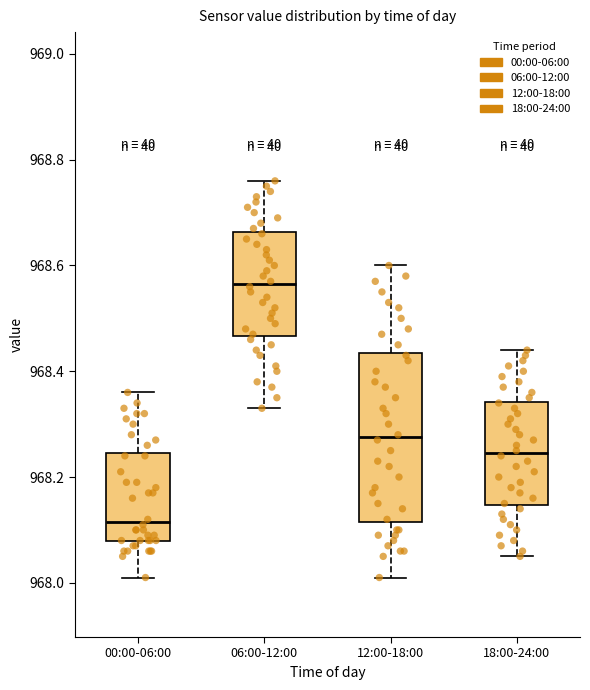

Which box's median line is the lowest?

00:00-06:00